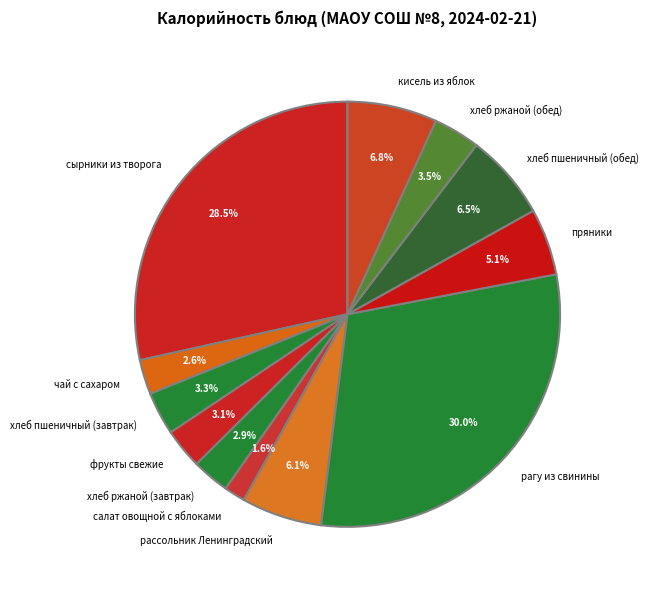

Between хлеб пшеничный (обед) and пряники, which is larger?

хлеб пшеничный (обед)